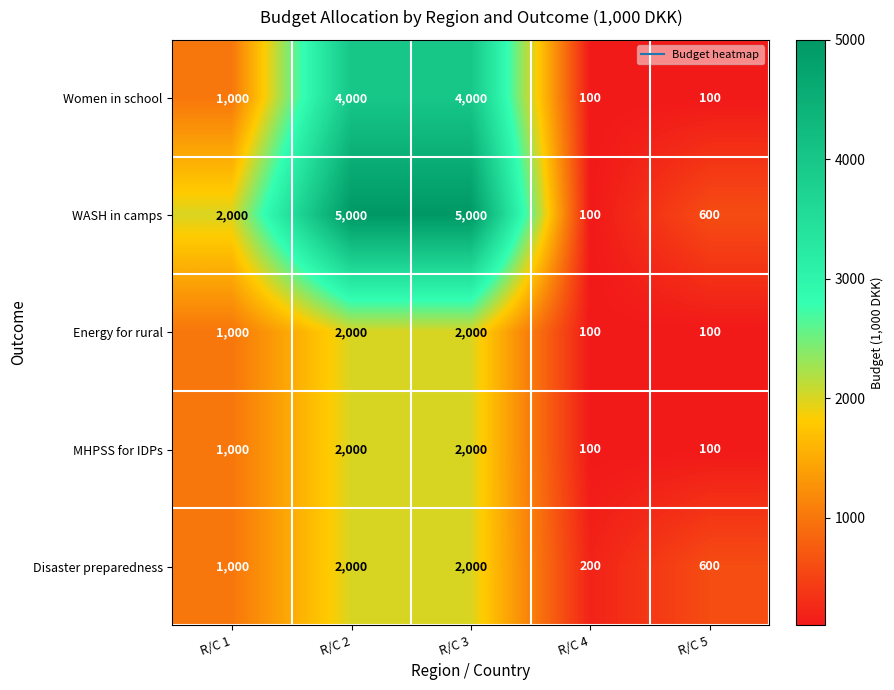

What is the smallest value displayed?

100